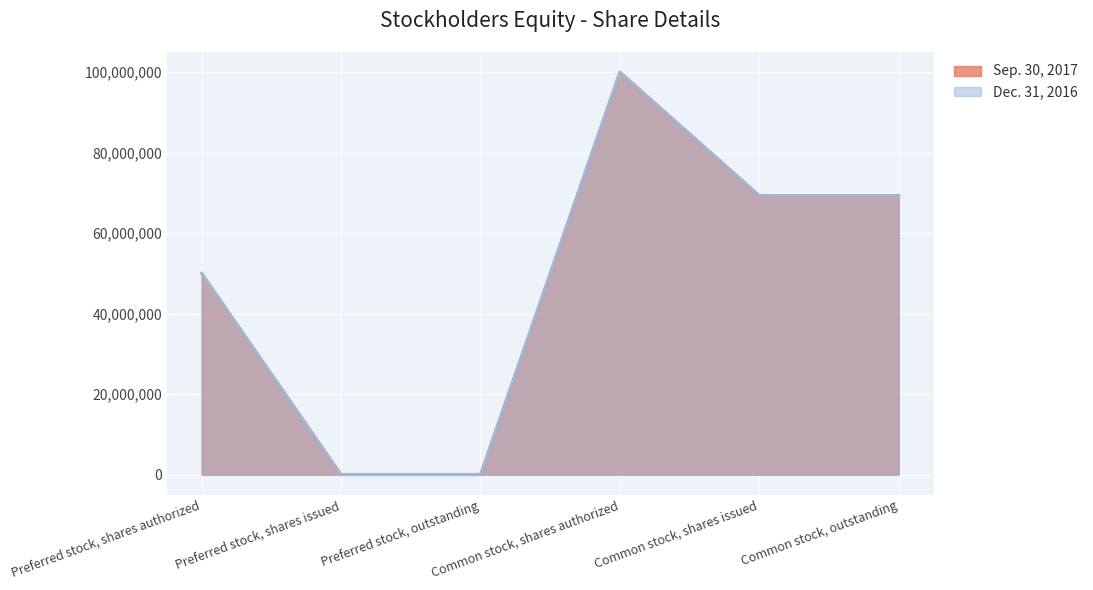

Read the Dec. 31, 2016 value at Common stock, shares issued, to the nearest 10.

69322430